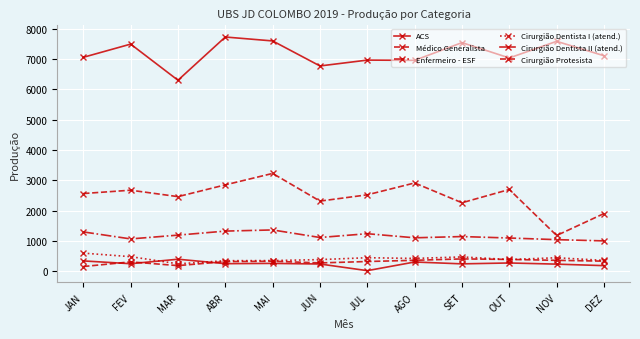

What position from the left is FEV?

2